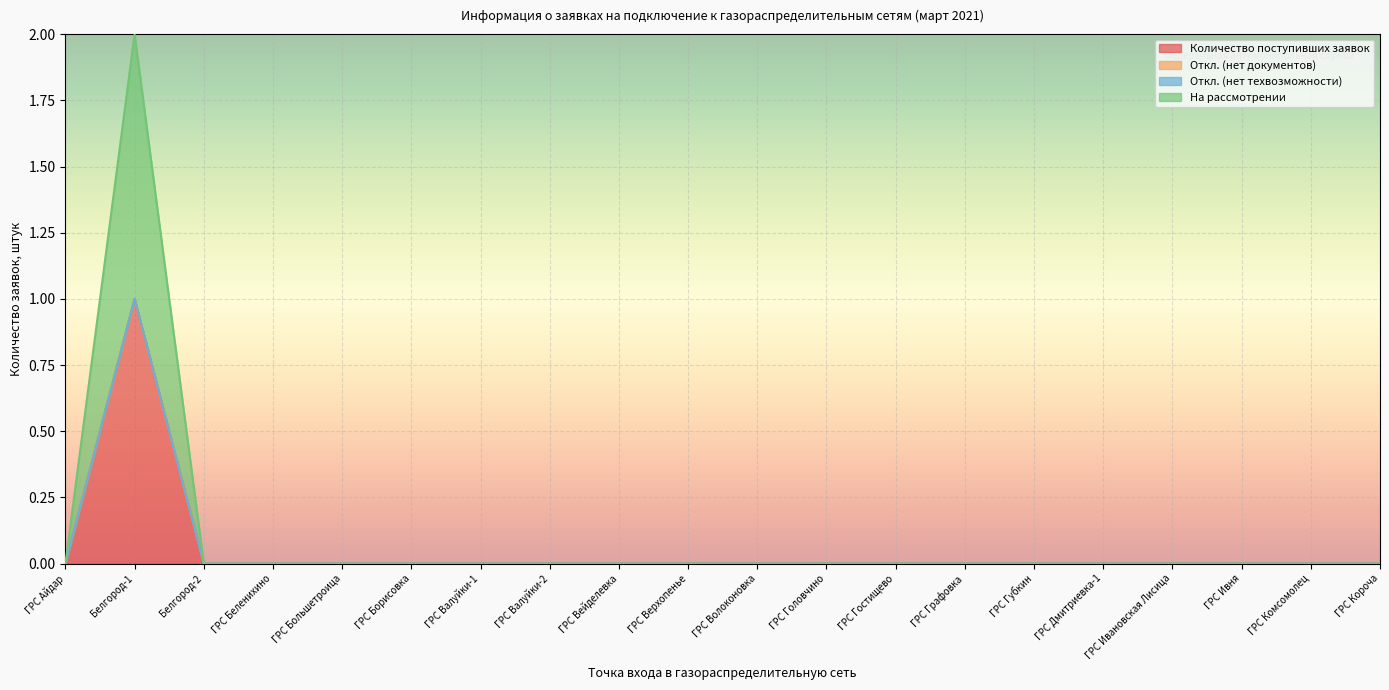

Reading left to right, transcribe all the data shown in this chart.

Количество поступивших заявок: 0	1	0	0	0	0	0	0	0	0	0	0	0	0	0	0	0	0	0	0
На рассмотрении: 0	1	0	0	0	0	0	0	0	0	0	0	0	0	0	0	0	0	0	0